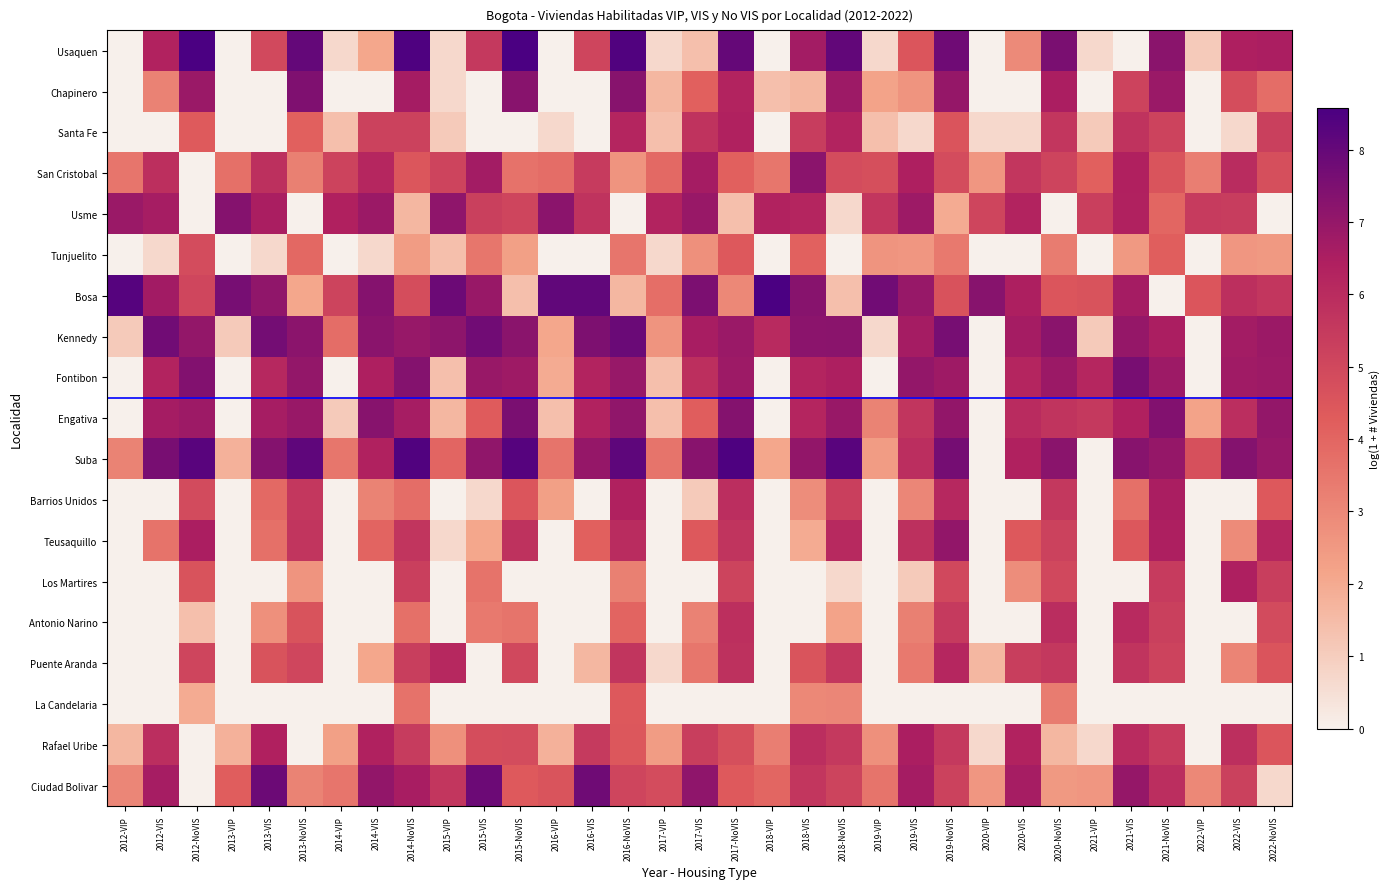

Which has a higher value, 2013-VIP or 2016-VIS?

2016-VIS